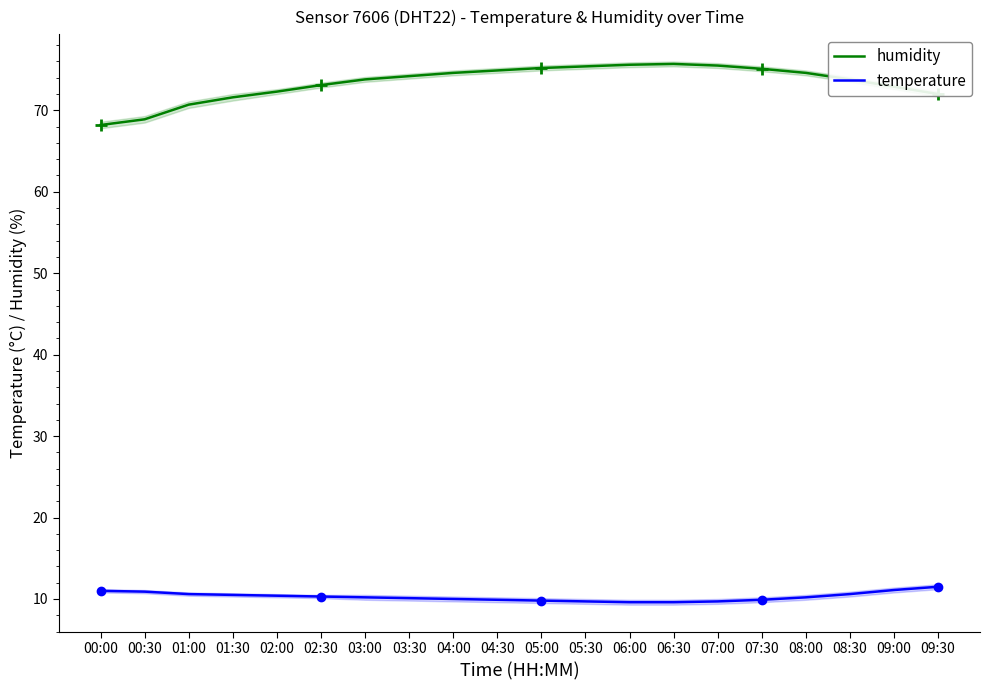

List the labels in order of temperature value, smallest first.

06:00, 06:30, 05:30, 07:00, 05:00, 04:30, 07:30, 04:00, 03:30, 03:00, 08:00, 02:30, 02:00, 01:30, 01:00, 08:30, 00:30, 00:00, 09:00, 09:30